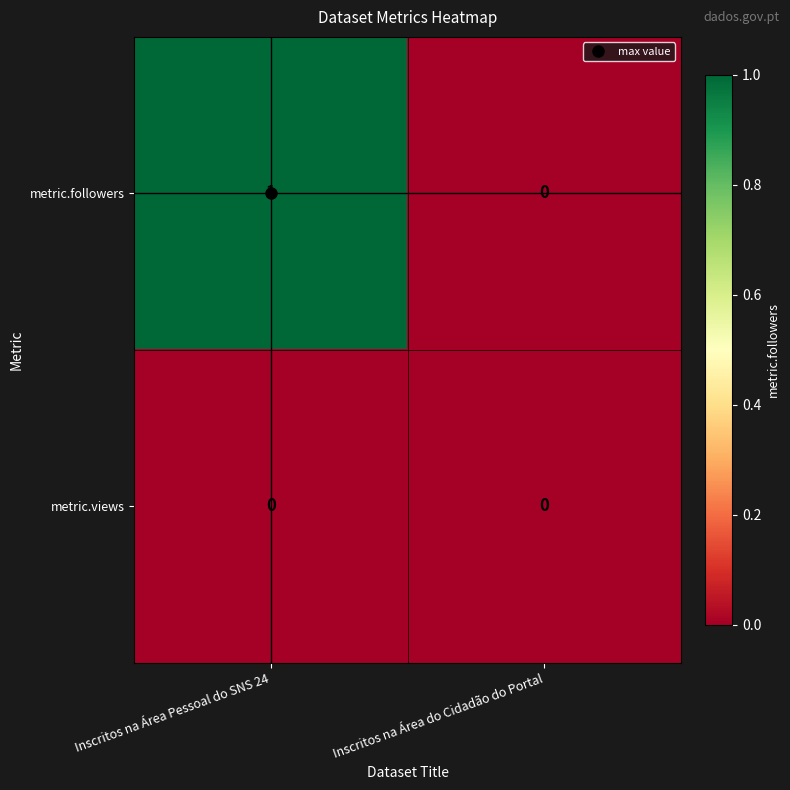

Rank the series by their average value, from lowest to highest.

metric.views, metric.followers